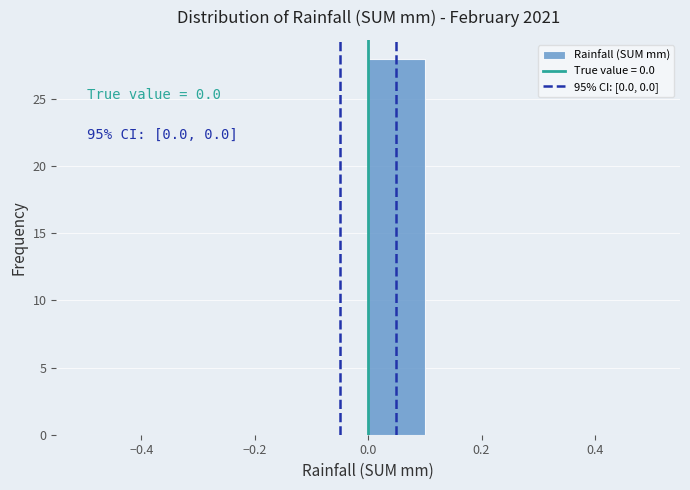

Which range on the x-axis has the tallest bar?

0.0 to 0.1